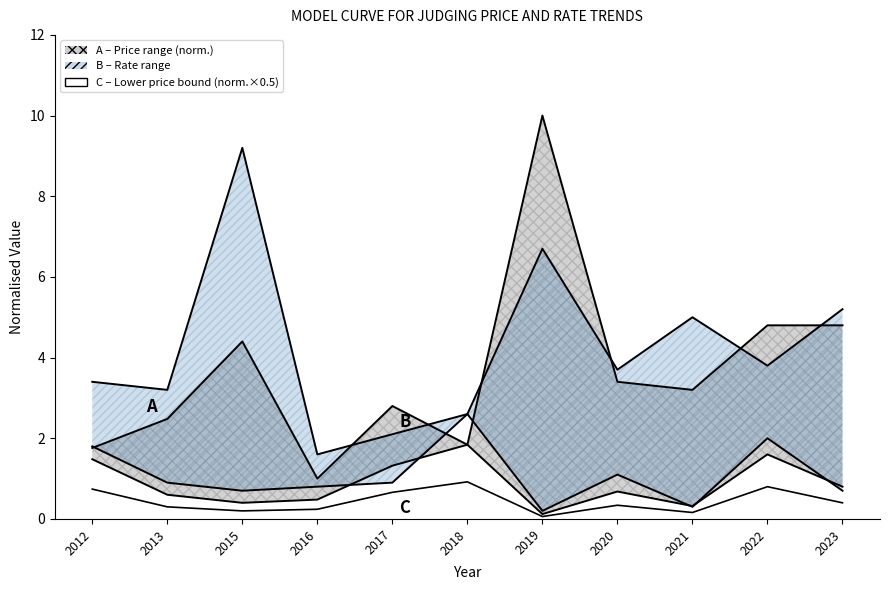

List the labels in order of value, smallest first.

2019, 2021, 2015, 2016, 2013, 2020, 2023, 2017, 2012, 2022, 2018